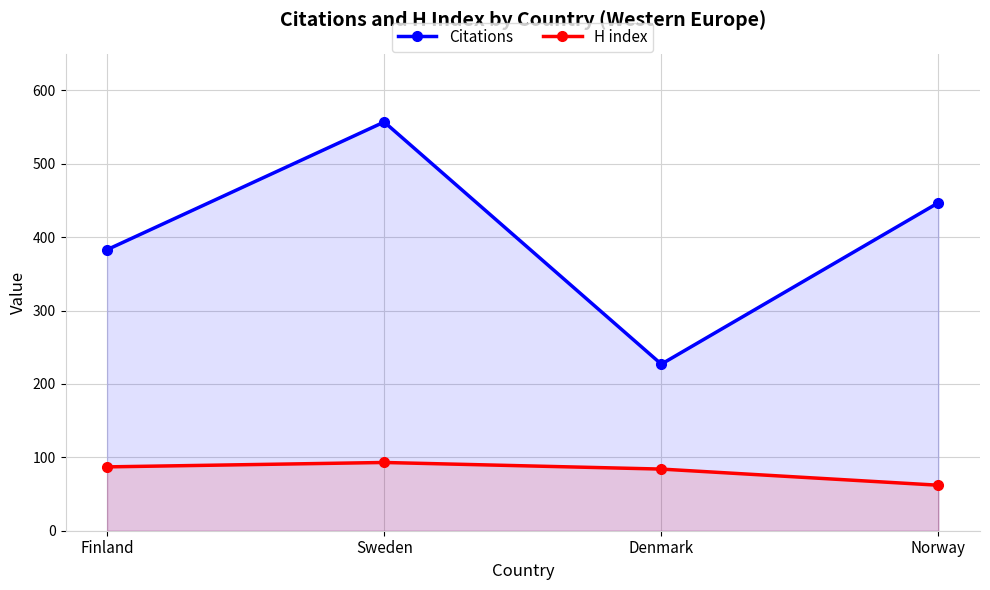

True or false: H index and Citations cross at least once.

False